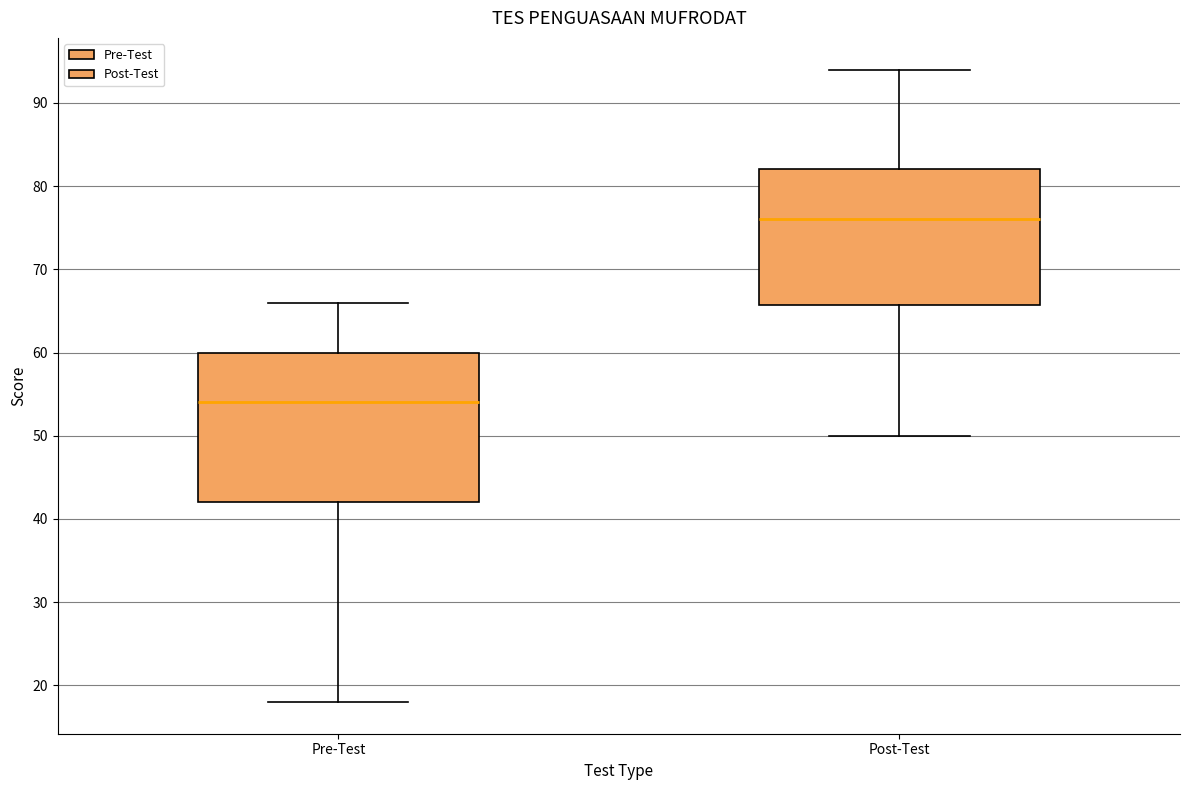

Where does the lower whisker of the box for Pre-Test end on the y-axis? The values are not printed on the chart, so give them approximately, as read against the axis.

18